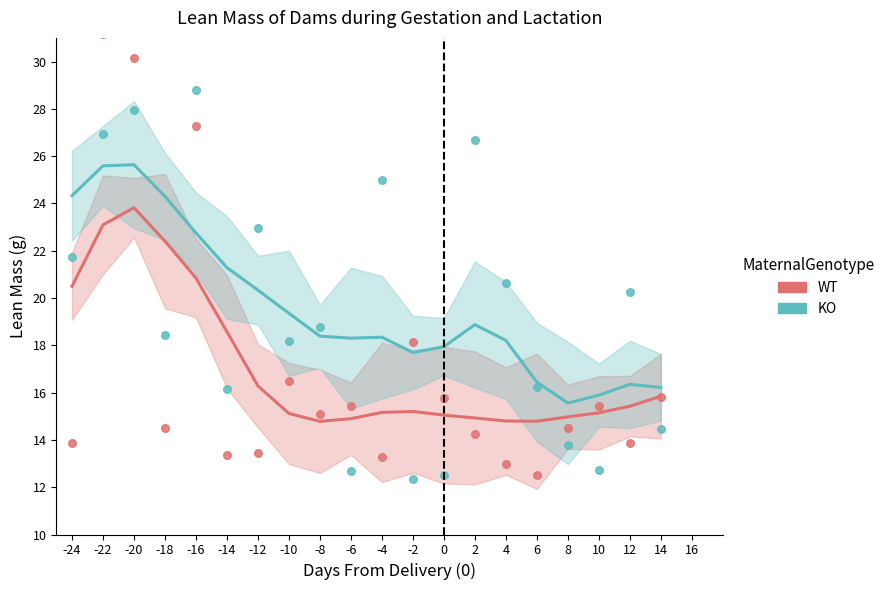

Which series reaches the minimum Y coordinate?

KO